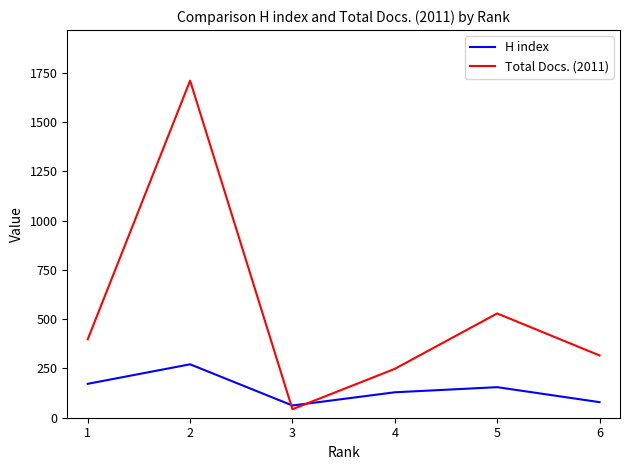

Which series ends up on top after the final intersection of H index and Total Docs. (2011)?

Total Docs. (2011)